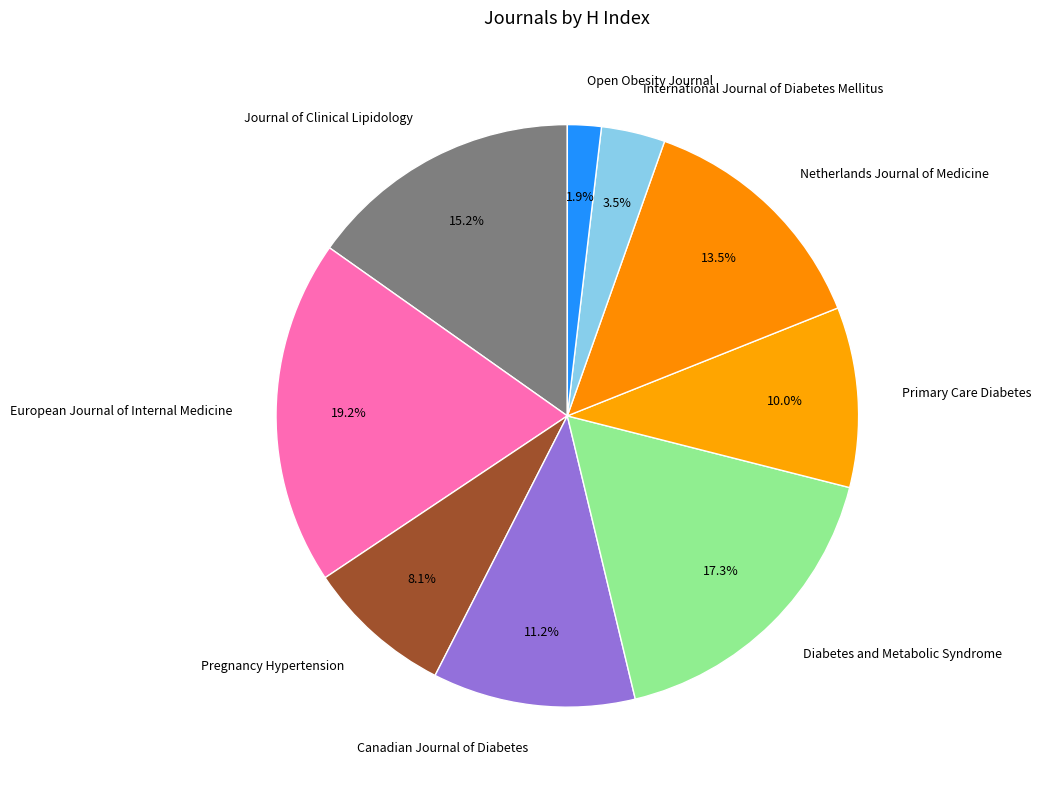

What is the ratio of the value at Netherlands Journal of Medicine to the value at Diabetes and Metabolic Syndrome?

0.8